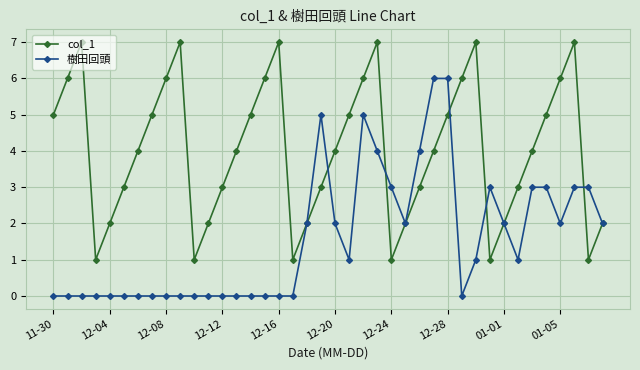

Reading left to right, transcribe all the data shown in this chart.

col_1: 5	6	7	1	2	3	4	5	6	7	1	2	3	4	5	6	7	1	2	3	4	5	6	7	1	2	3	4	5	6	7	1	2	3	4	5	6	7	1	2
樹田回頭: 0	0	0	0	0	0	0	0	0	0	0	0	0	0	0	0	0	0	2	5	2	1	5	4	3	2	4	6	6	0	1	3	2	1	3	3	2	3	3	2